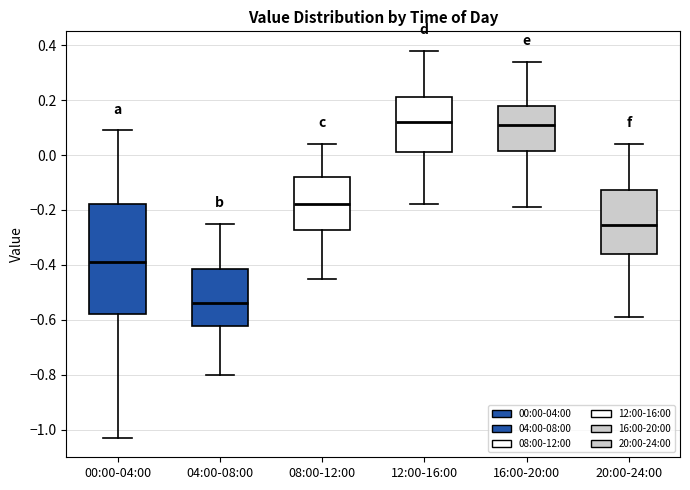

Which box is the tallest, from its lower edge to its upper edge?

00:00-04:00